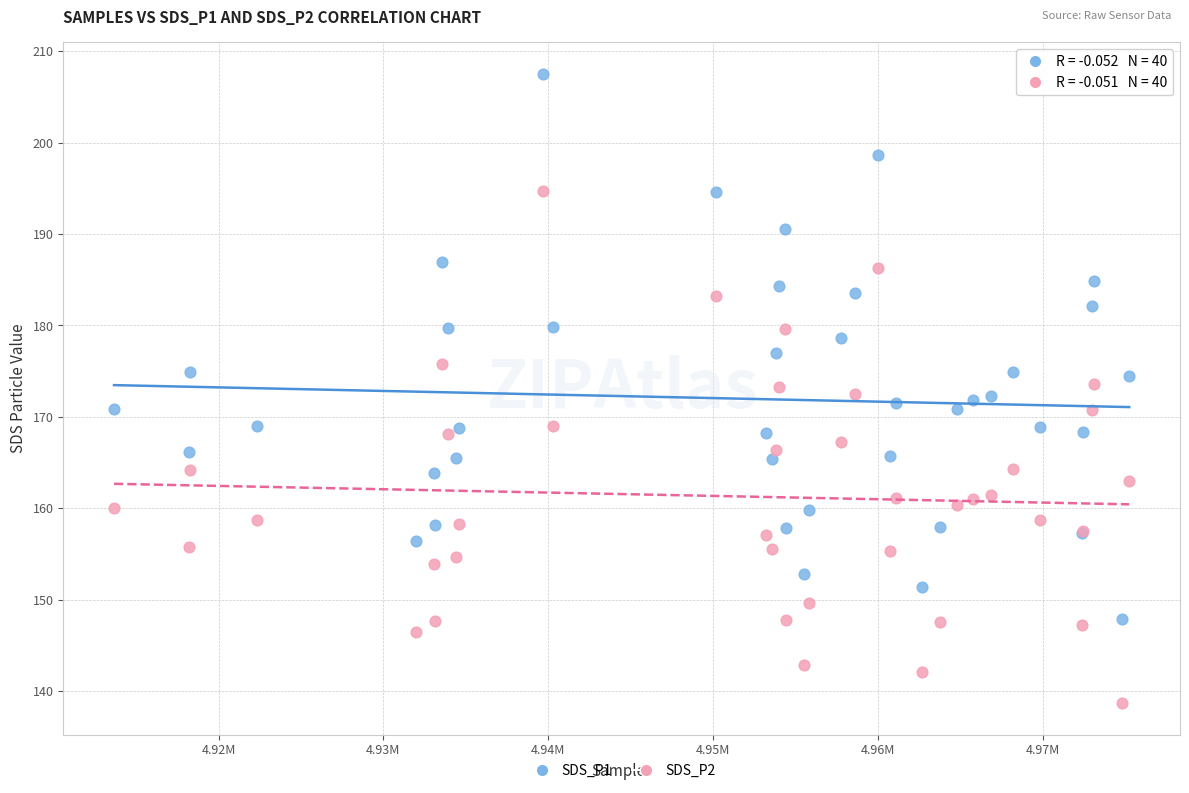

What is the X range (max minus min) for the scatter plot?

61605.0